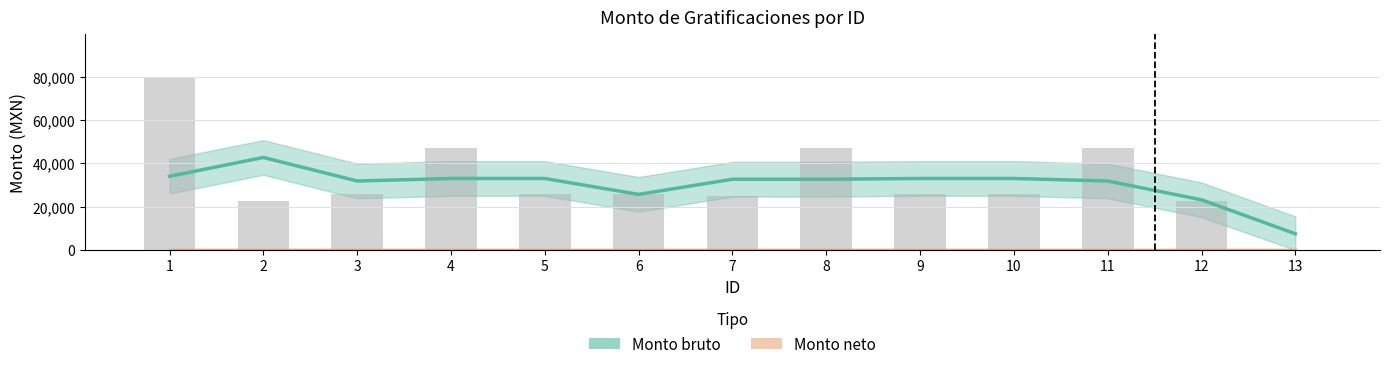

Which category has the highest value across all series?

2